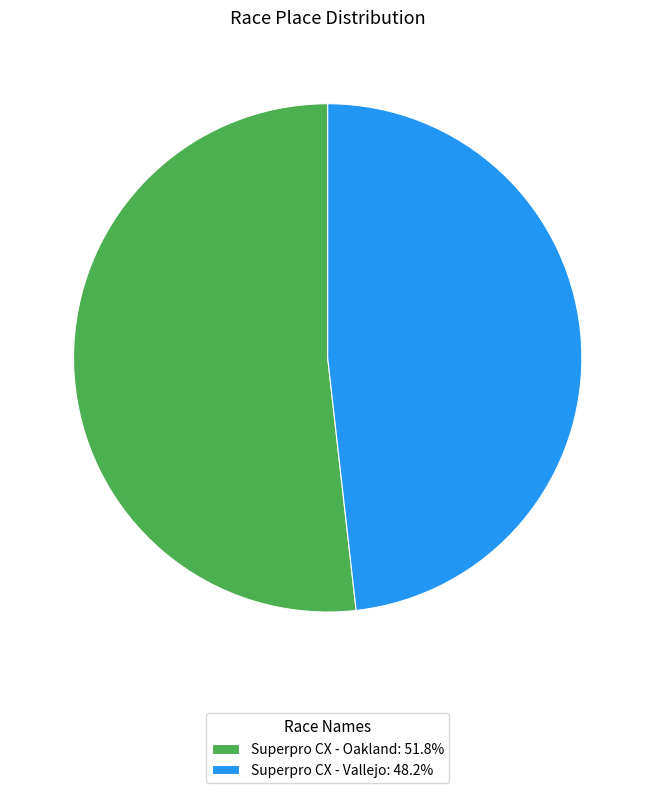

Rank the categories by value from lowest to highest.

Superpro CX - Vallejo, Superpro CX - Oakland